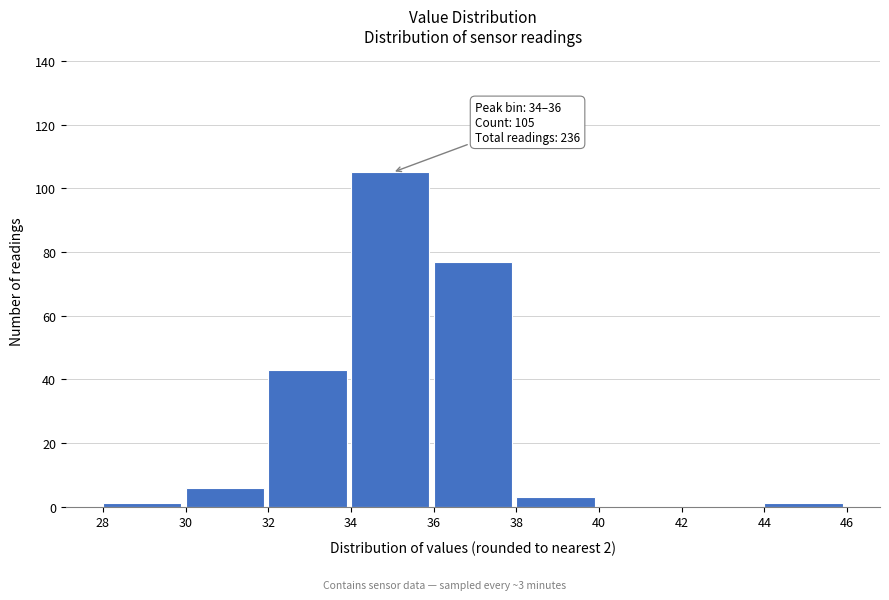

Which range on the x-axis has the tallest bar?

34 to 36